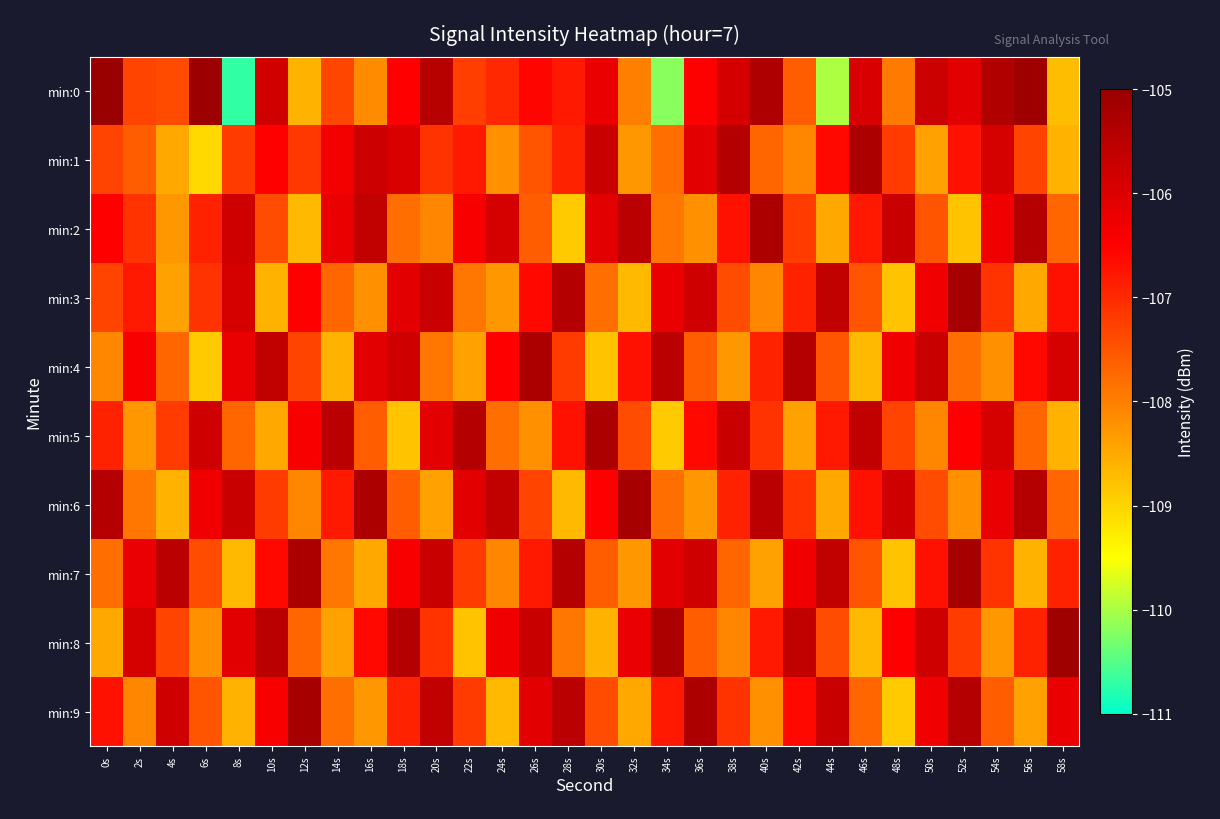

Which label corresponds to the smallest value in the chart?

8s